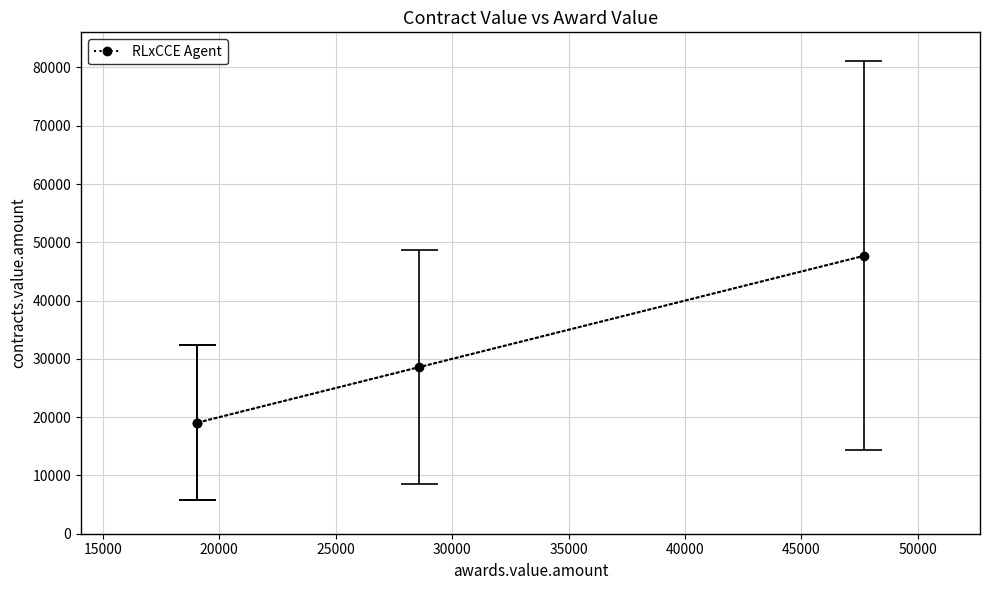

Is it true that the value at 25000 is 33493?

False